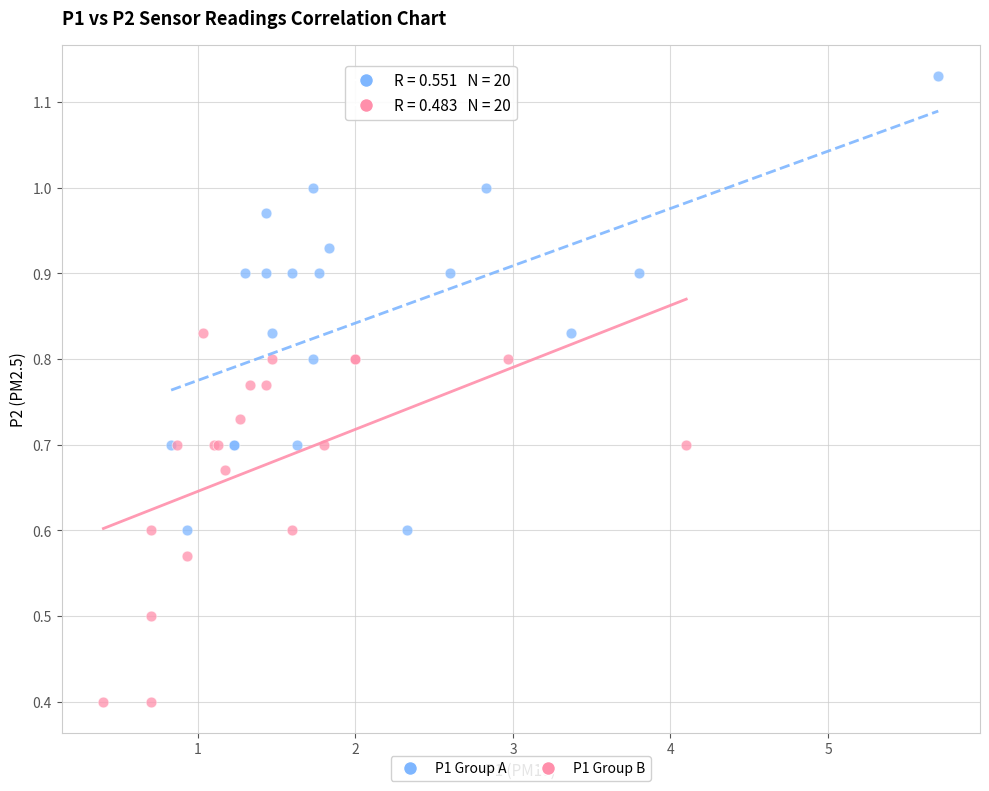

Which series reaches the maximum Y coordinate?

P1 Group A